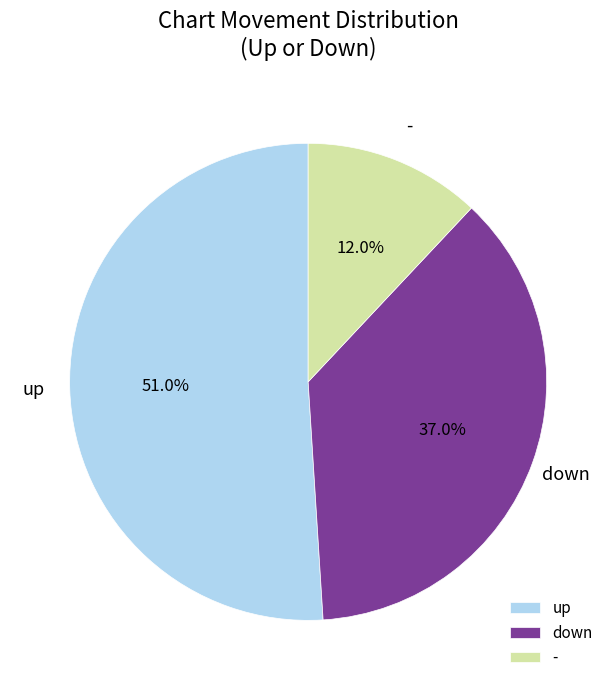

Which category has the biggest portion of the pie?

up